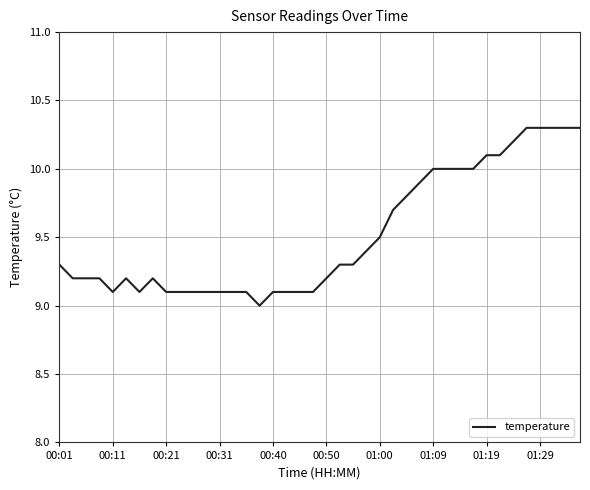

What is the difference between the maximum and minimum values?

1.3